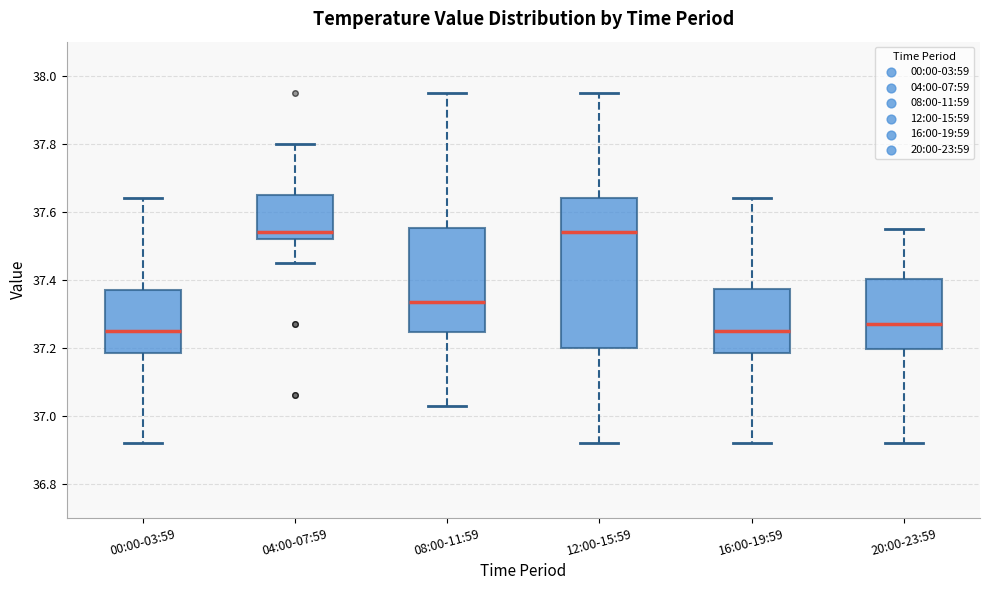

Where does the lower whisker of the box for 04:00-07:59 end on the y-axis? The values are not printed on the chart, so give them approximately, as read against the axis.

37.46